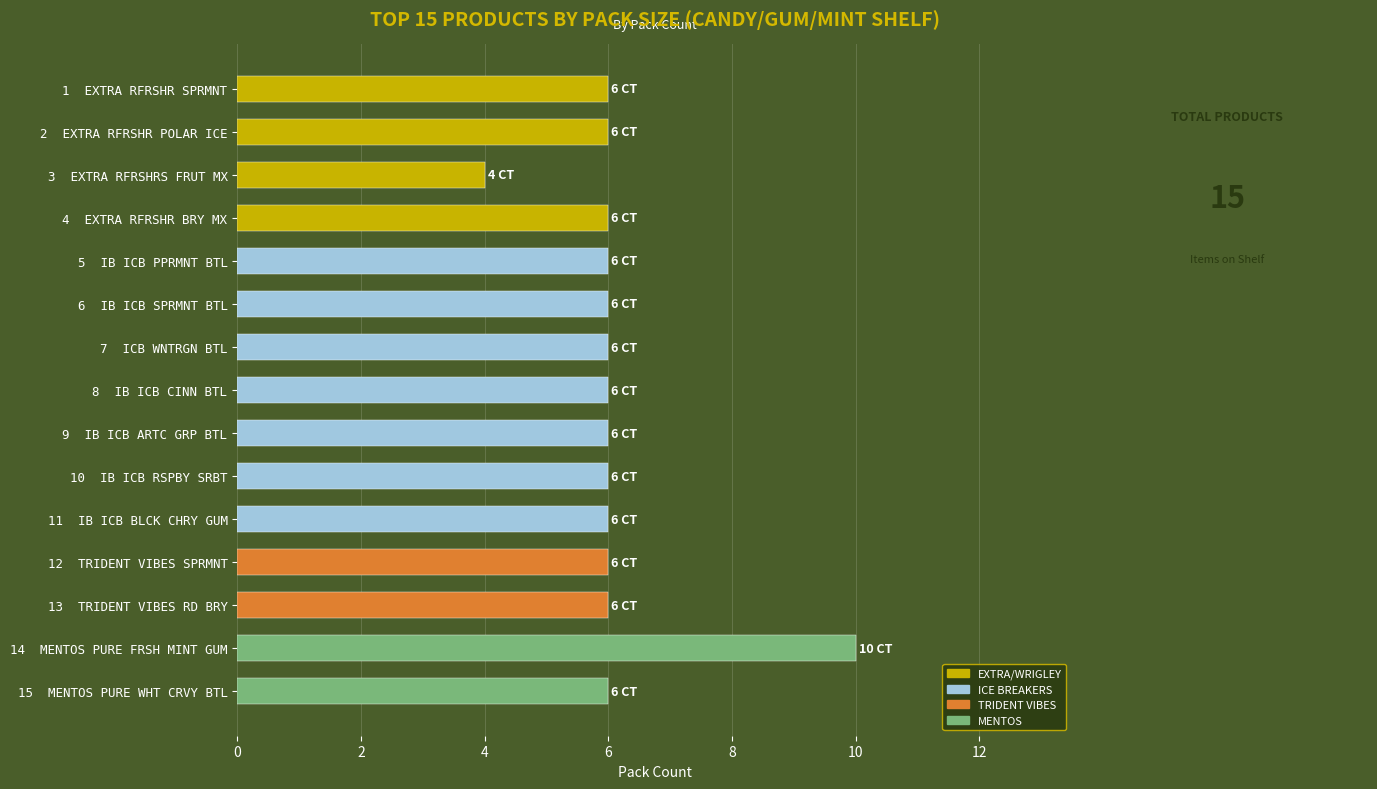

Read the value at 15  MENTOS PURE WHT CRVY BTL.

6